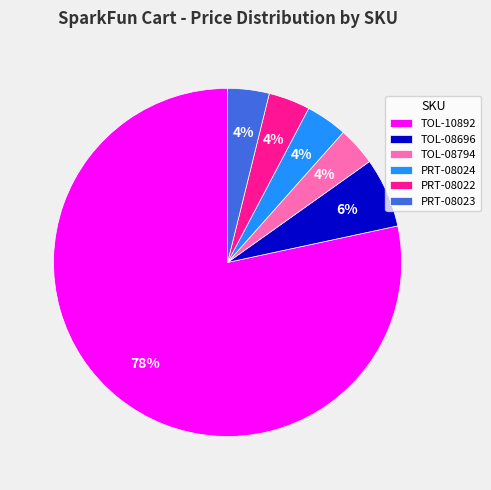

How many segments does this pie chart have?

6